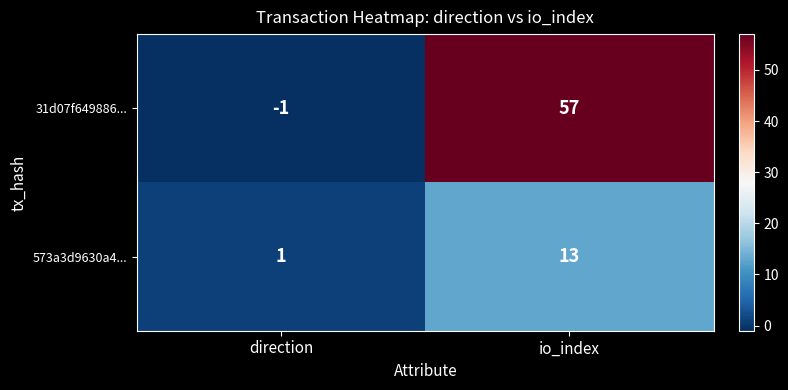

Reading left to right, list all the values displayed in this chart.

31d07f649886...: direction=-1	io_index=57
573a3d9630a4...: direction=1	io_index=13